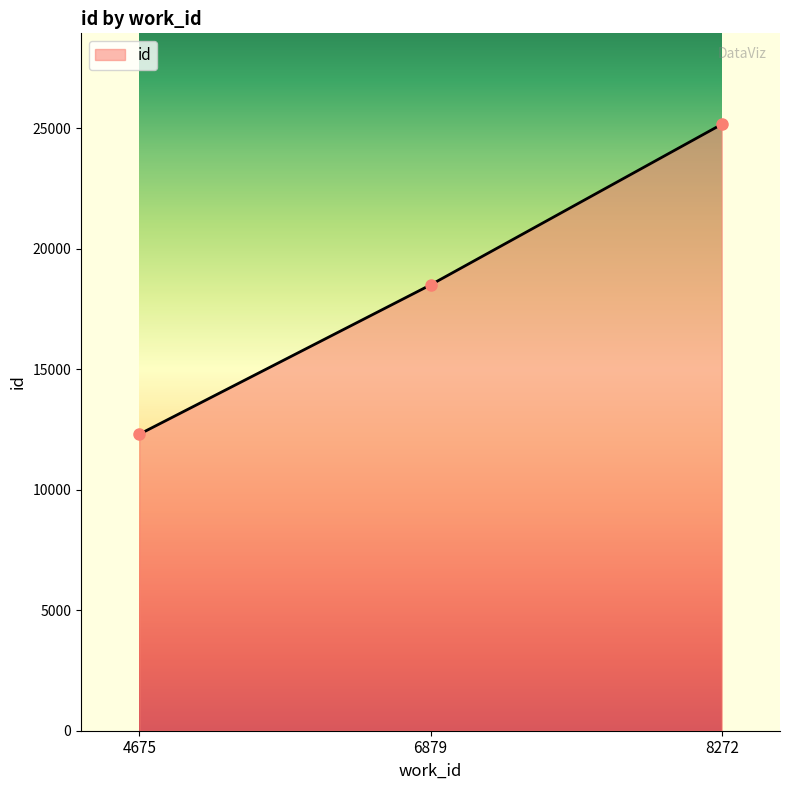

The chart shows a value of 25173 at 8272. True or false?

True